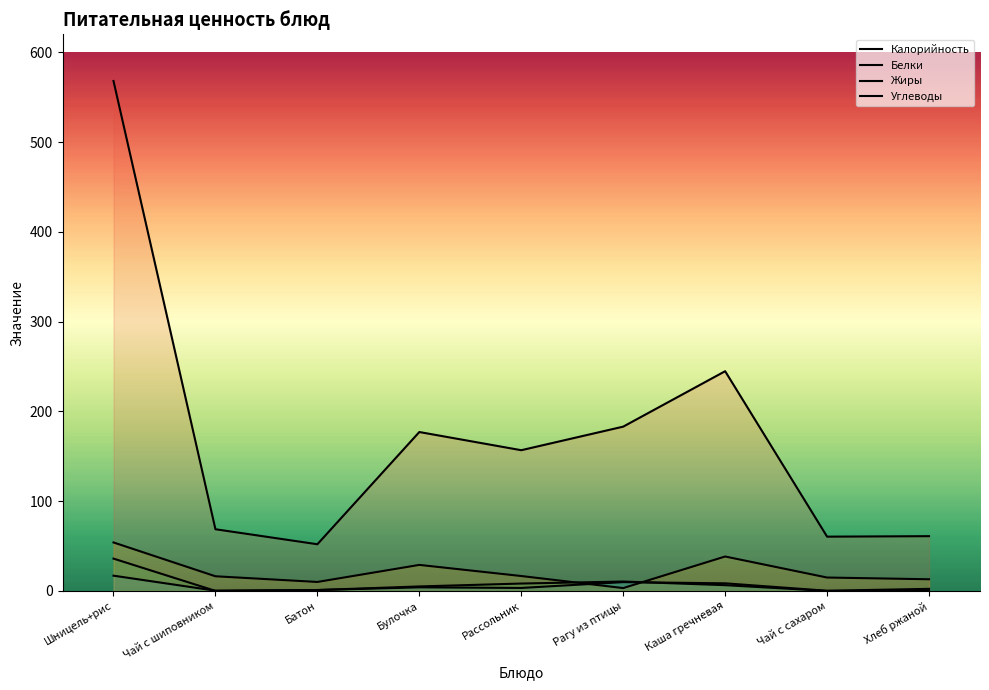

What is the difference between the highest and lowest values at Рассольник?

153.4